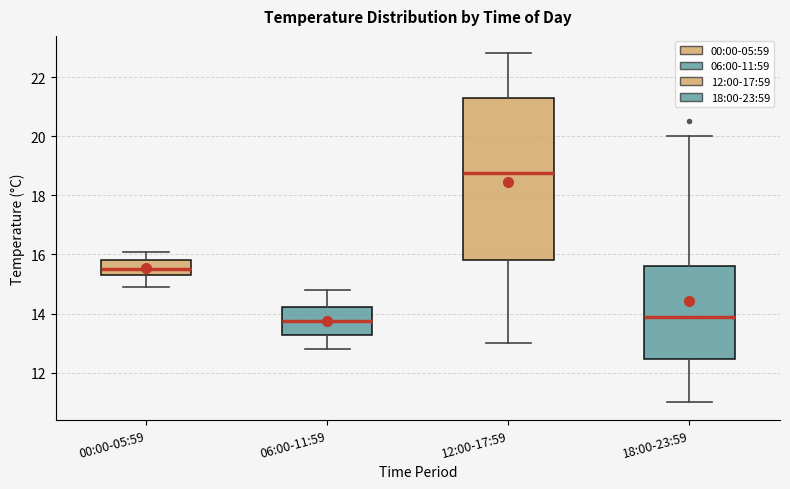

Where is the lower edge of the box for 00:00-05:59 on the y-axis? The values are not printed on the chart, so give them approximately, as read against the axis.

15.4